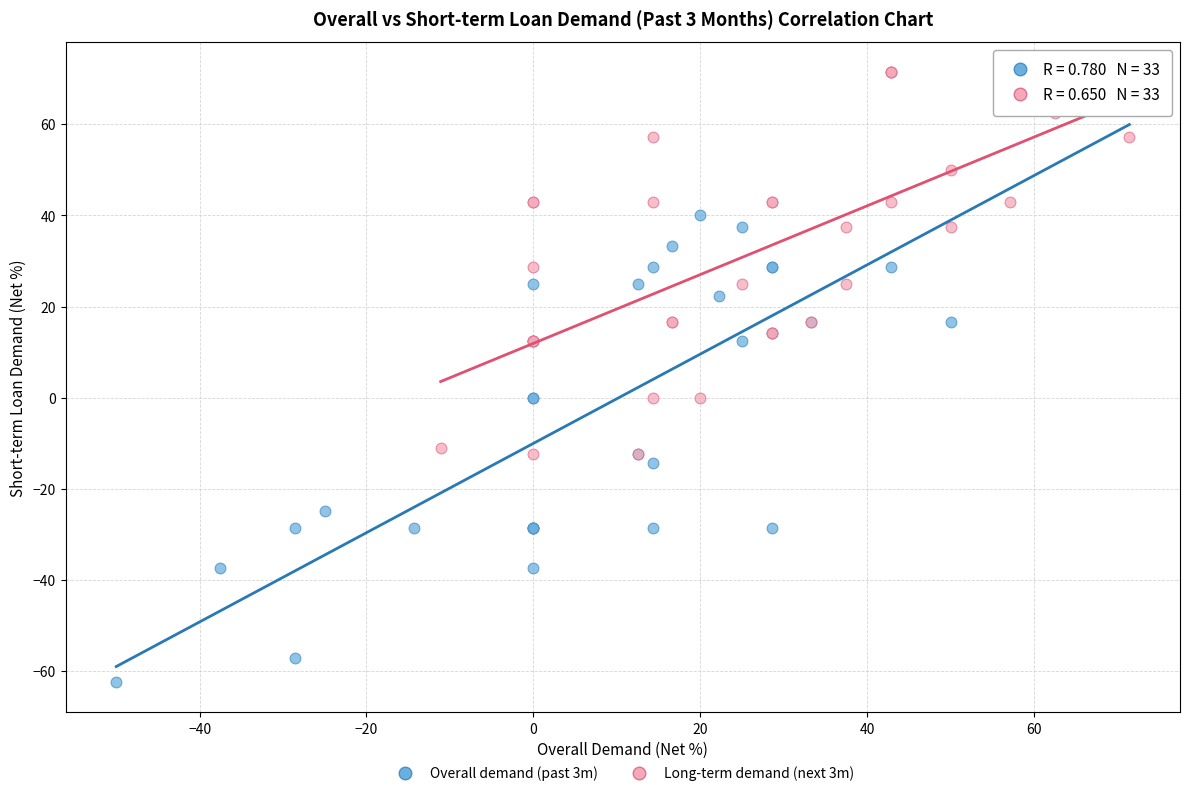

Which series has the widest spread of Y values?

Overall demand (past 3m)